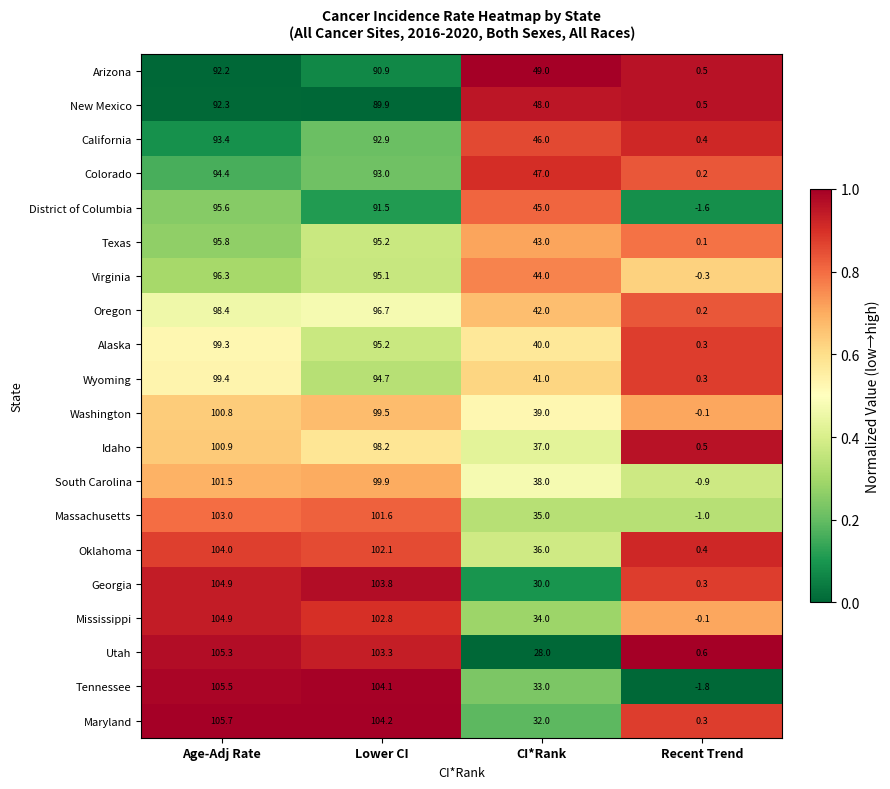

At which category is the sum across all series the highest?

Age-Adj Rate